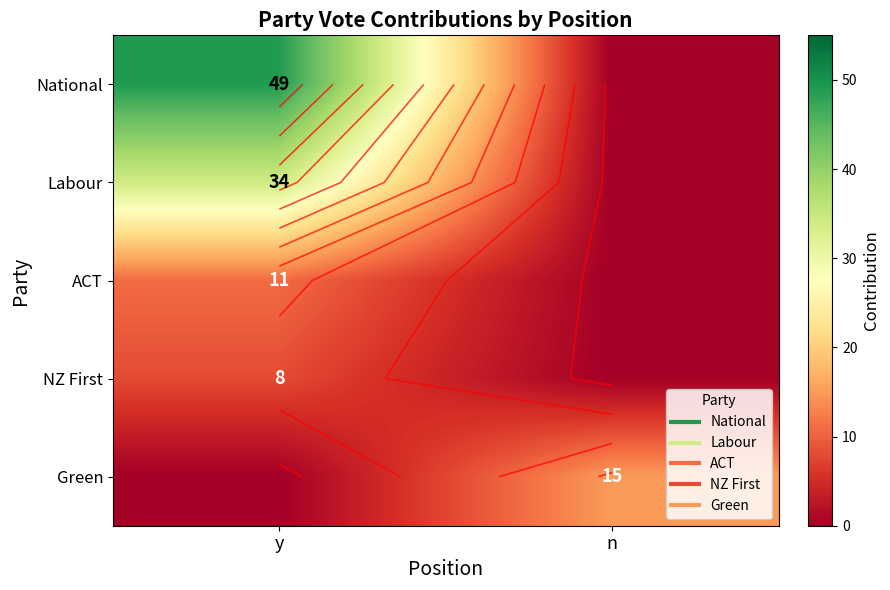

What is the maximum value shown in the chart?

49